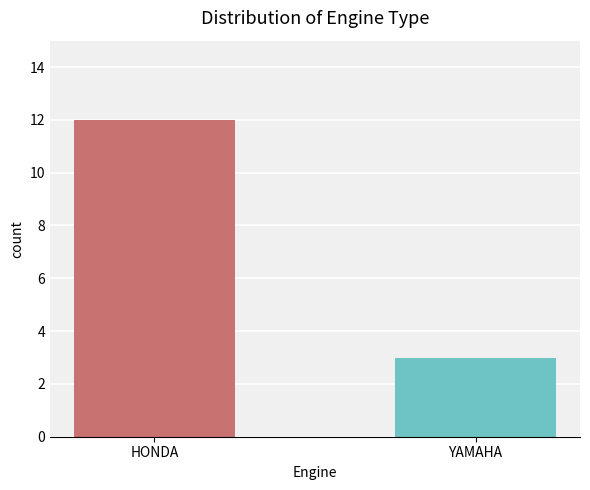

Does the chart contain stacked bars?

No